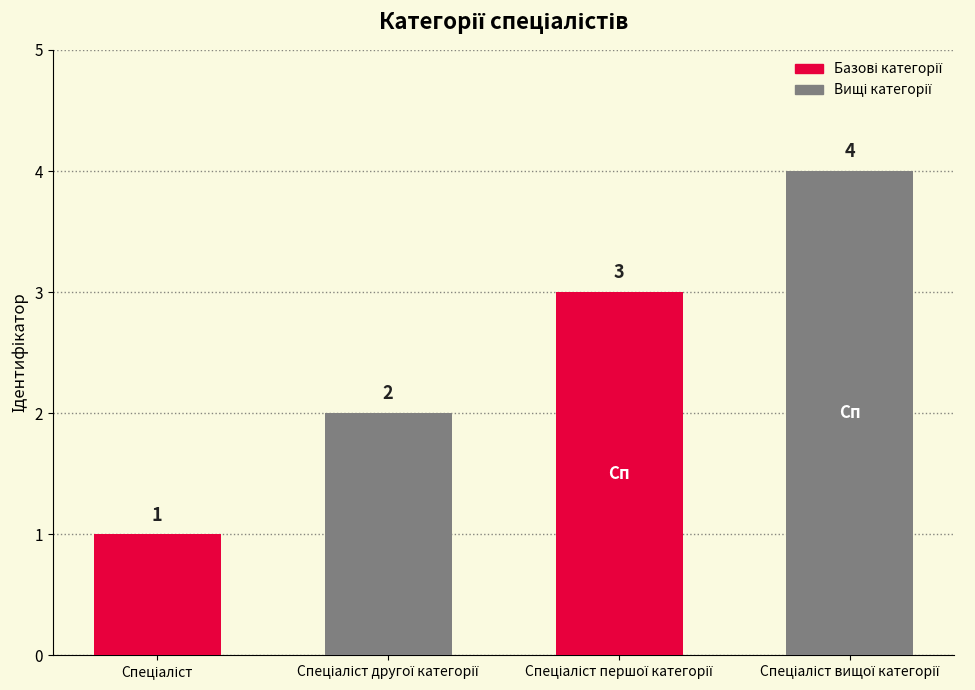

Does the chart contain stacked bars?

No